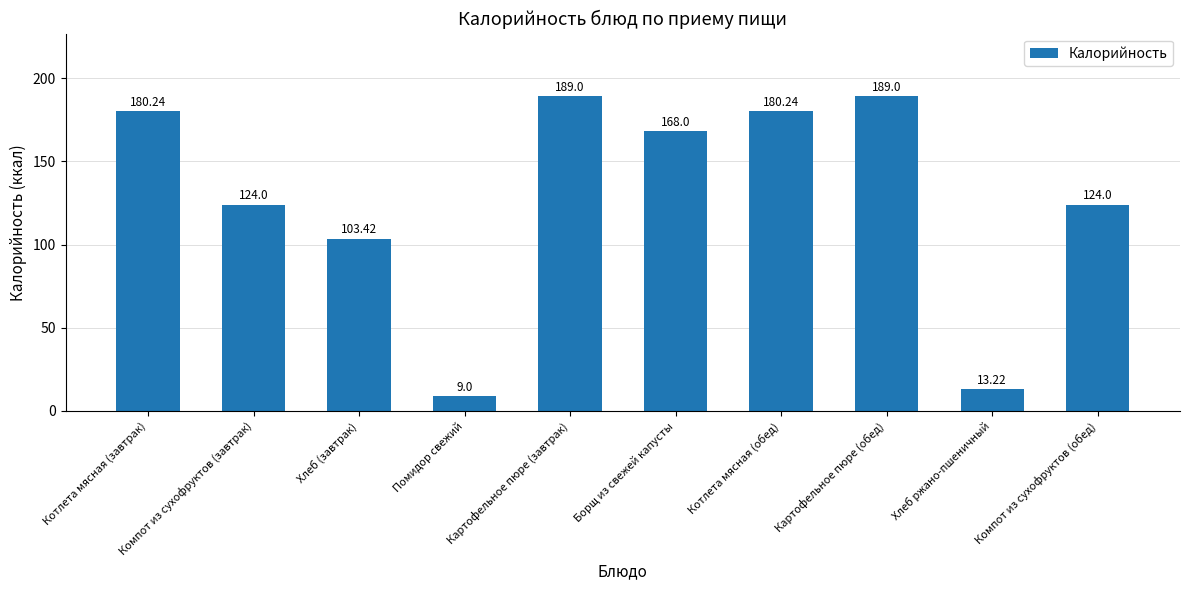

Reading right to left, what are all the values shown in this chart?

Компот из сухофруктов (обед)=124.0	Хлеб ржано-пшеничный=13.2	Картофельное пюре (обед)=189.0	Котлета мясная (обед)=180.2	Борщ из свежей капусты=168.0	Картофельное пюре (завтрак)=189.0	Помидор свежий=9.0	Хлеб (завтрак)=103.4	Компот из сухофруктов (завтрак)=124.0	Котлета мясная (завтрак)=180.2